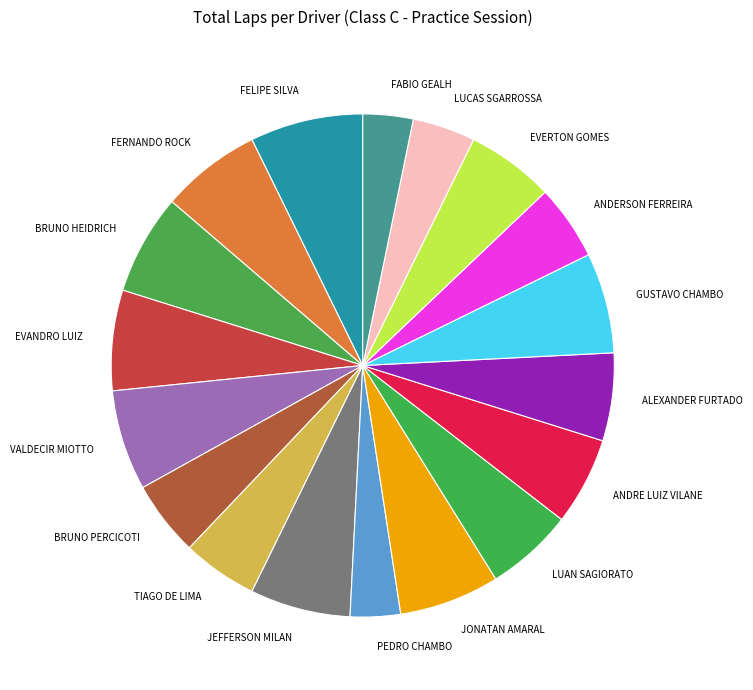

True or false: BRUNO PERCICOTI accounts for 17% of the total.

False